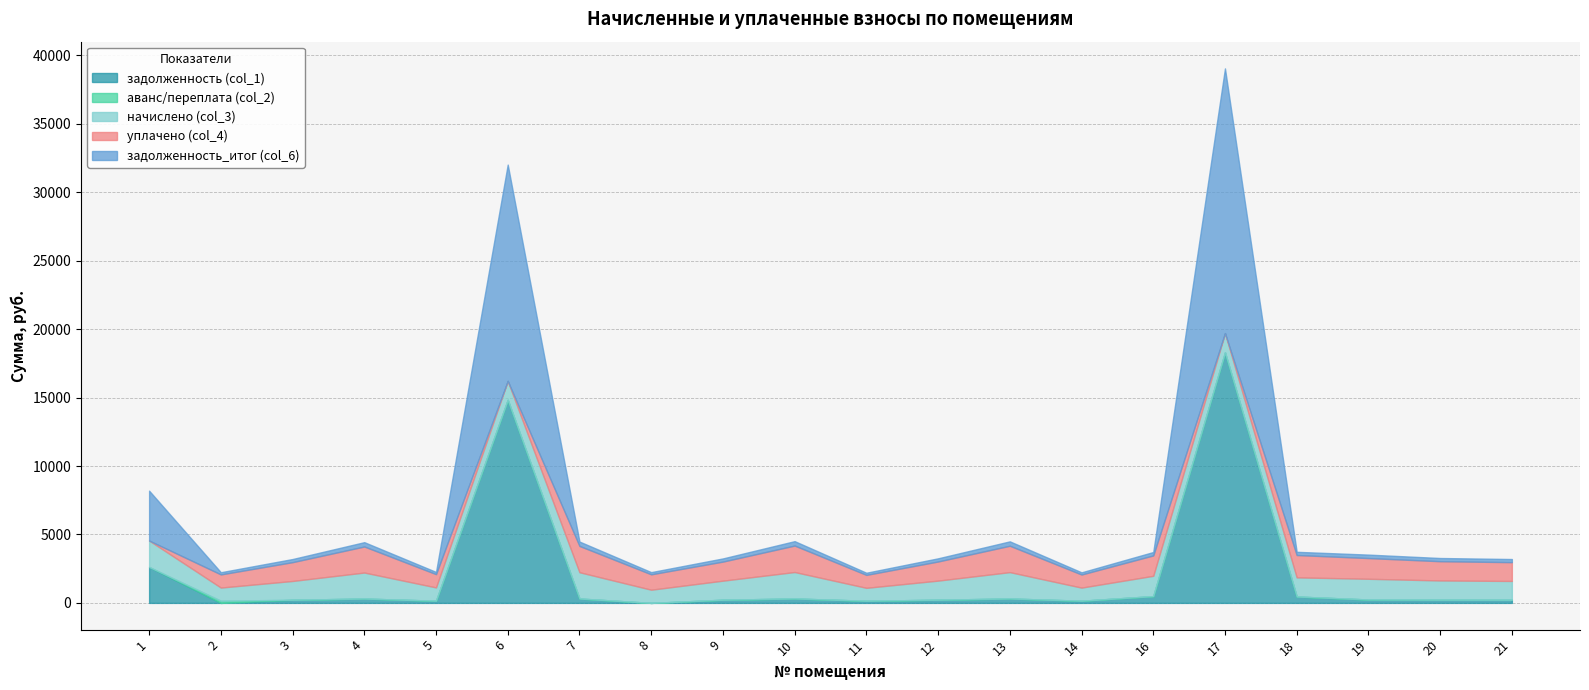

Which label corresponds to the largest value in the chart?

17